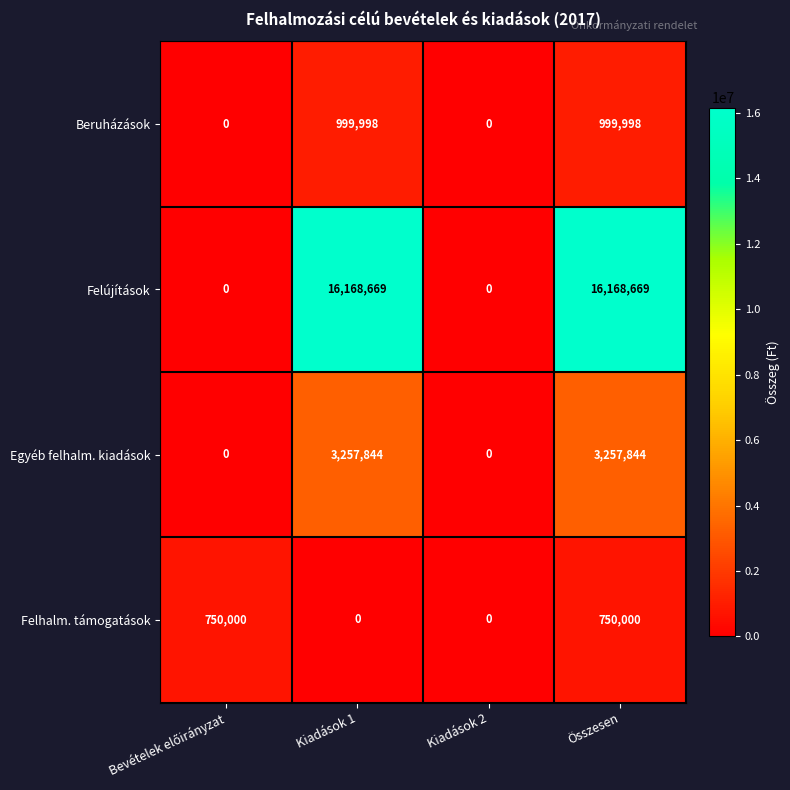

What is the total value across all series at Összesen?

21176511